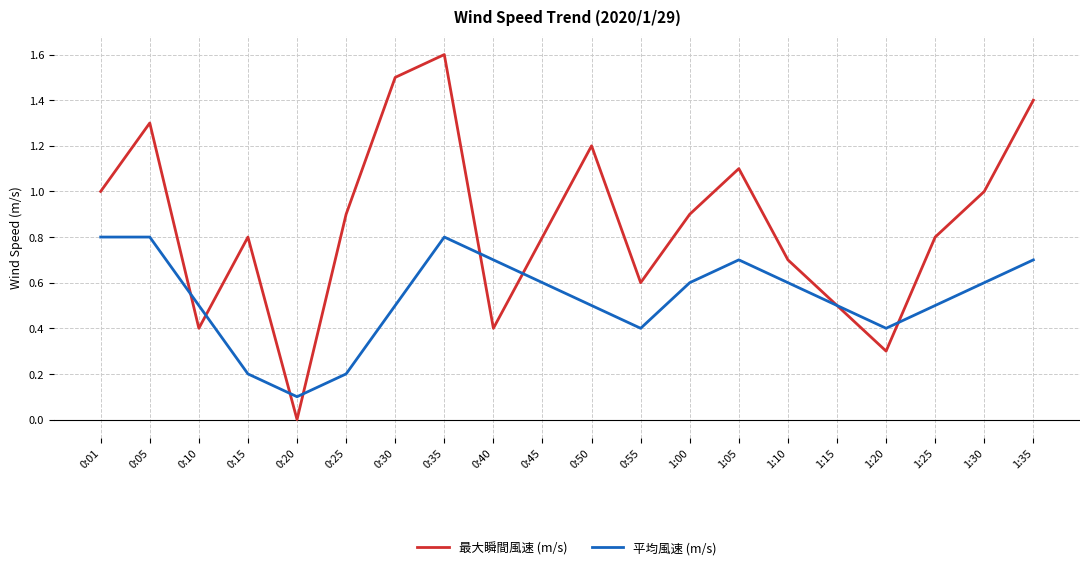

What is the difference between the 最大瞬間風速 (m/s) values at 0:50 and 0:30?

0.3